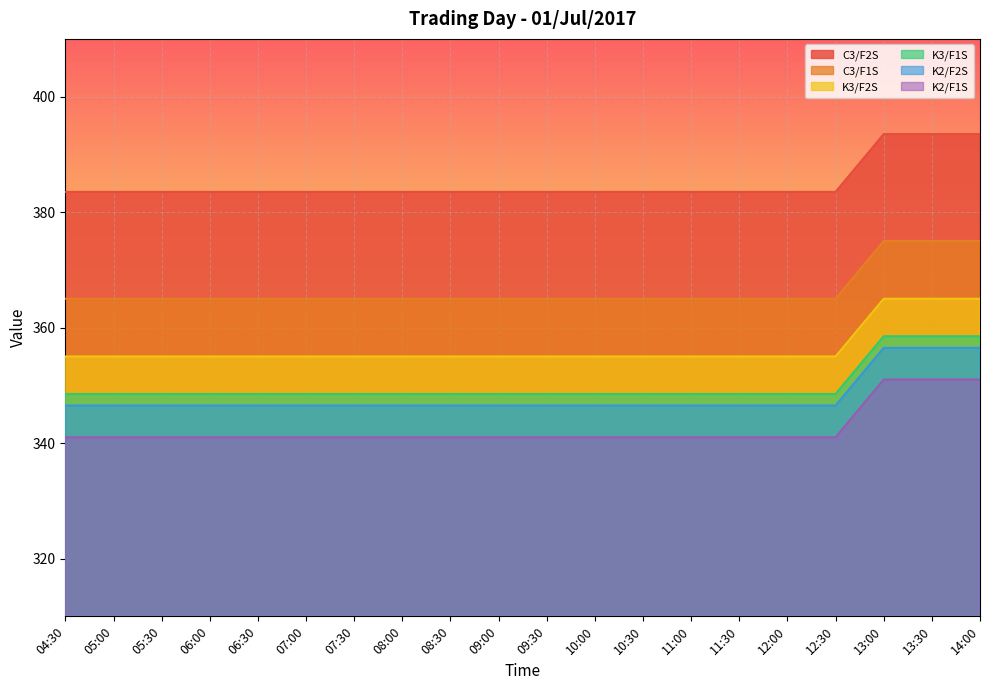

What is the difference between the K3/F1S values at 05:00 and 14:00?

10.0